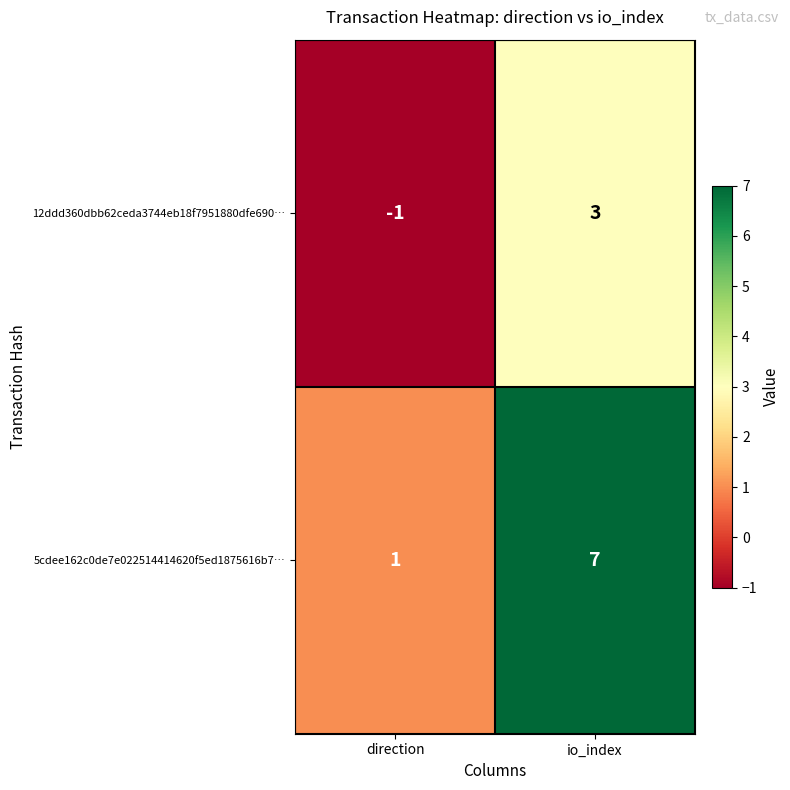

At io_index, list the series in order from largest to smallest.

5cdee162c0de7e022514414620f5ed1875616b7…, 12ddd360dbb62ceda3744eb18f7951880dfe690…